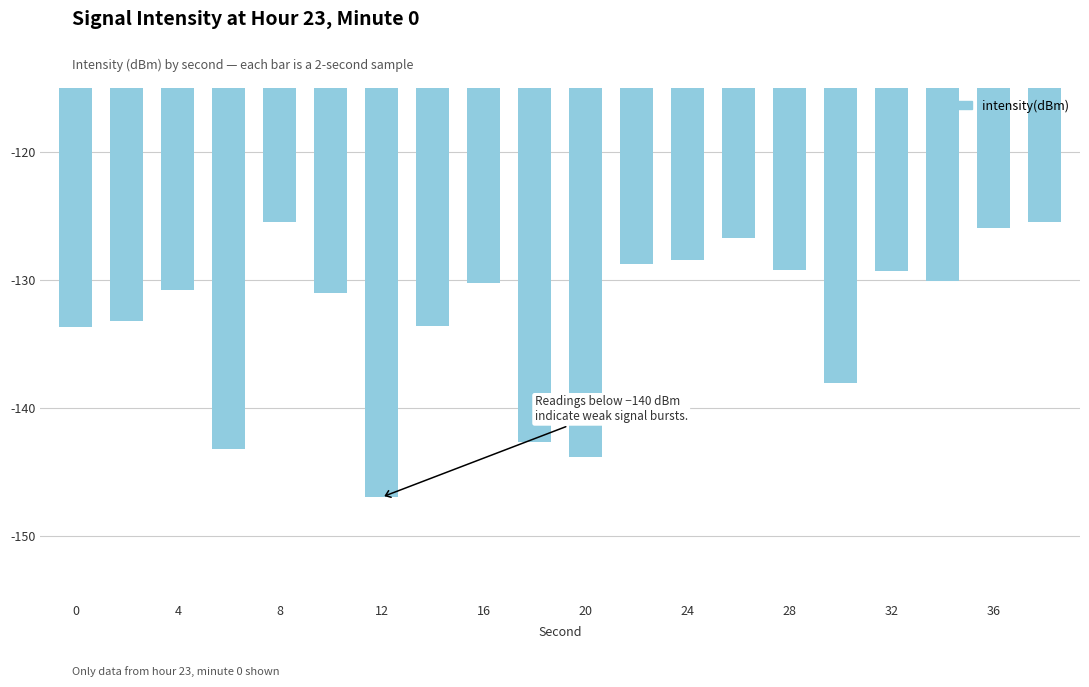

What is the value of the 1st bar from the left?

-133.6